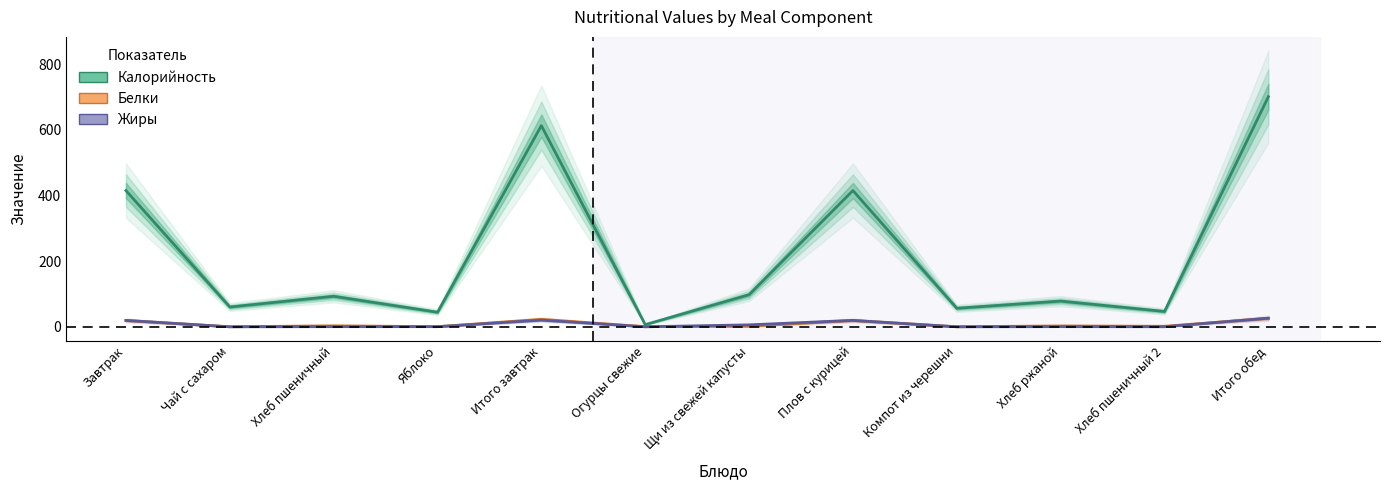

At which category is the sum across all series the highest?

Итого обед